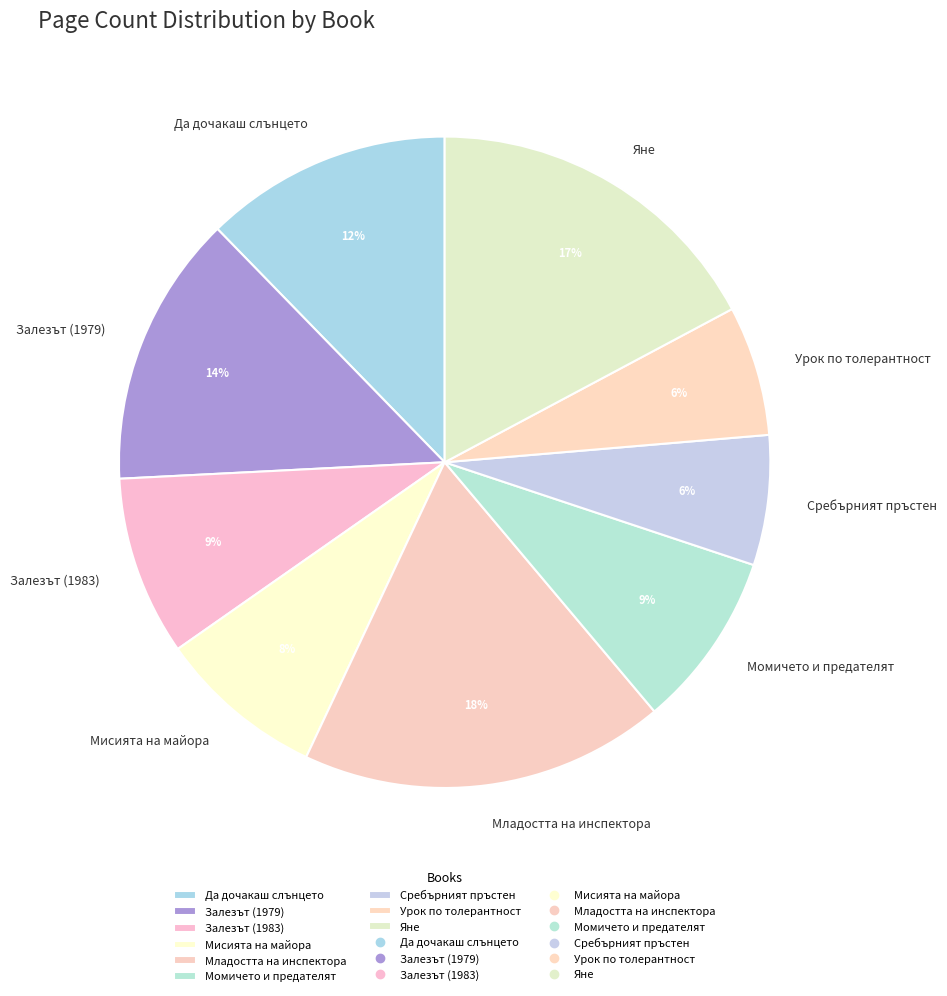

To the nearest percent, what portion does Урок по толерантност represent?

6%